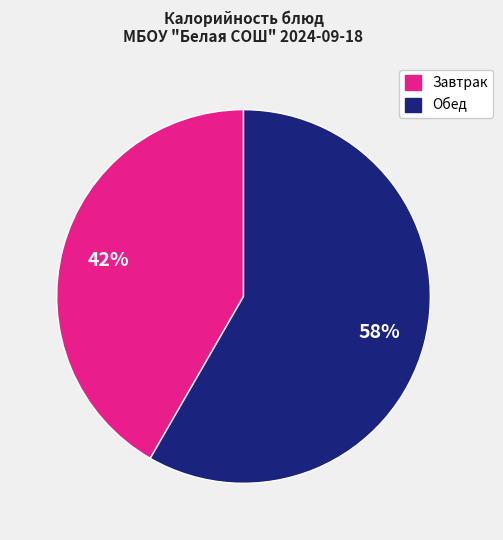

To the nearest percent, what percentage of the pie is Обед?

58%